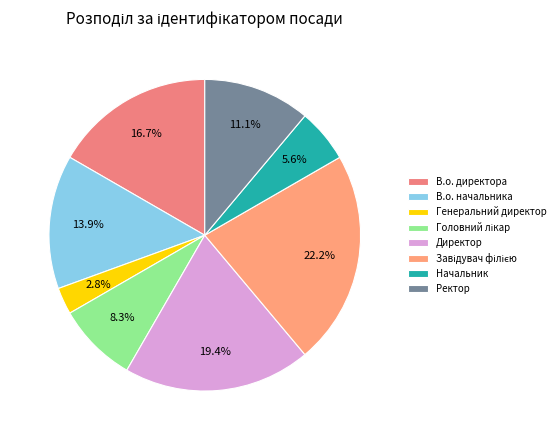

Which category has the smallest portion of the pie?

Генеральний директор